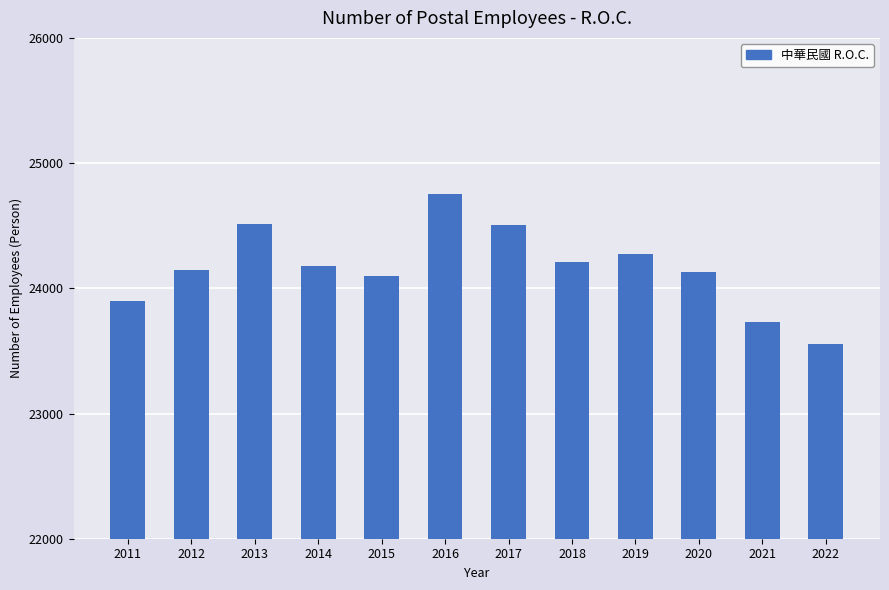

Is it true that the value at 2019 is 24272?

True